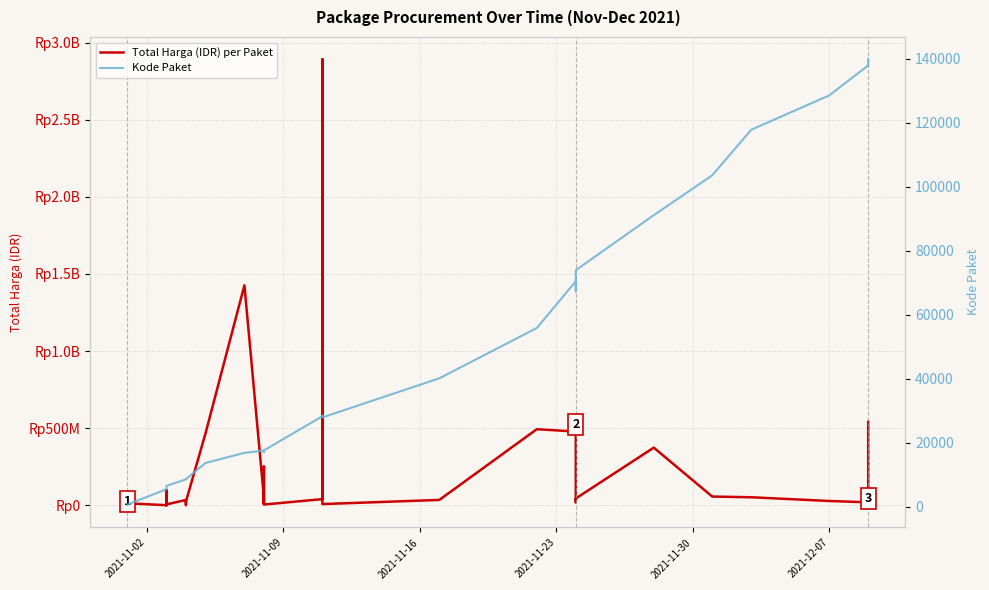

The Kode Paket series shows 40674 at 21. True or false?

False